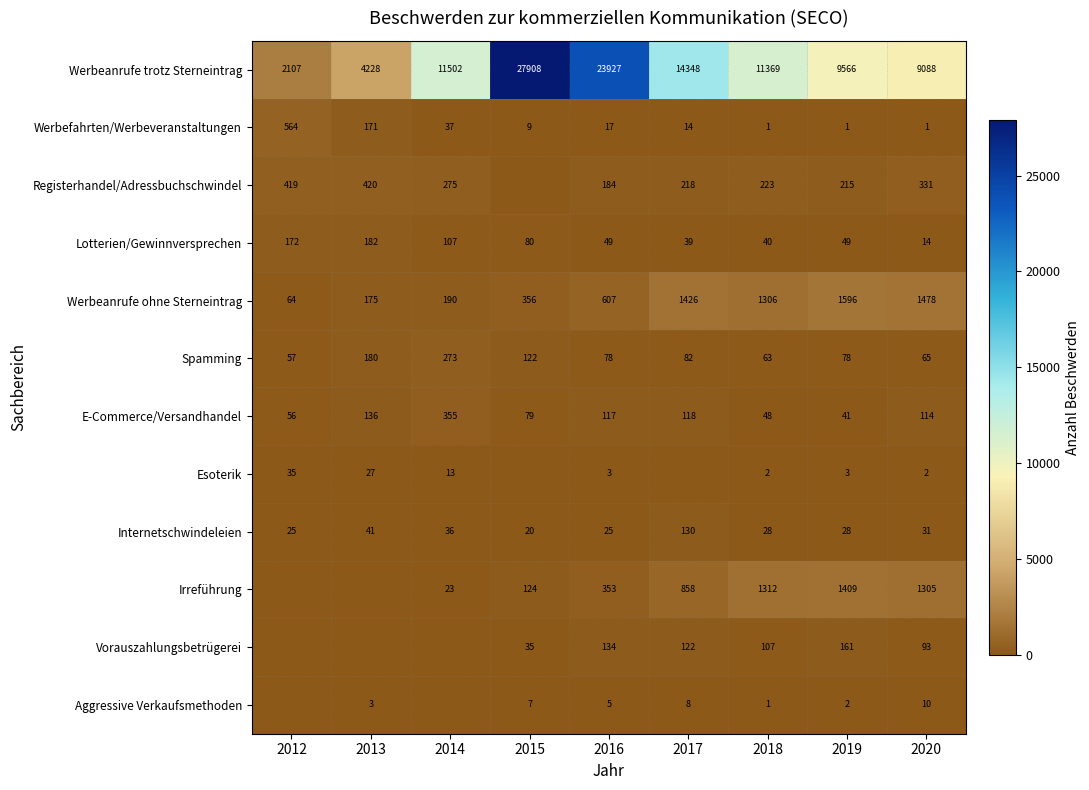

Is it true that Aggressive Verkaufsmethoden equals 8 at 2017?

True